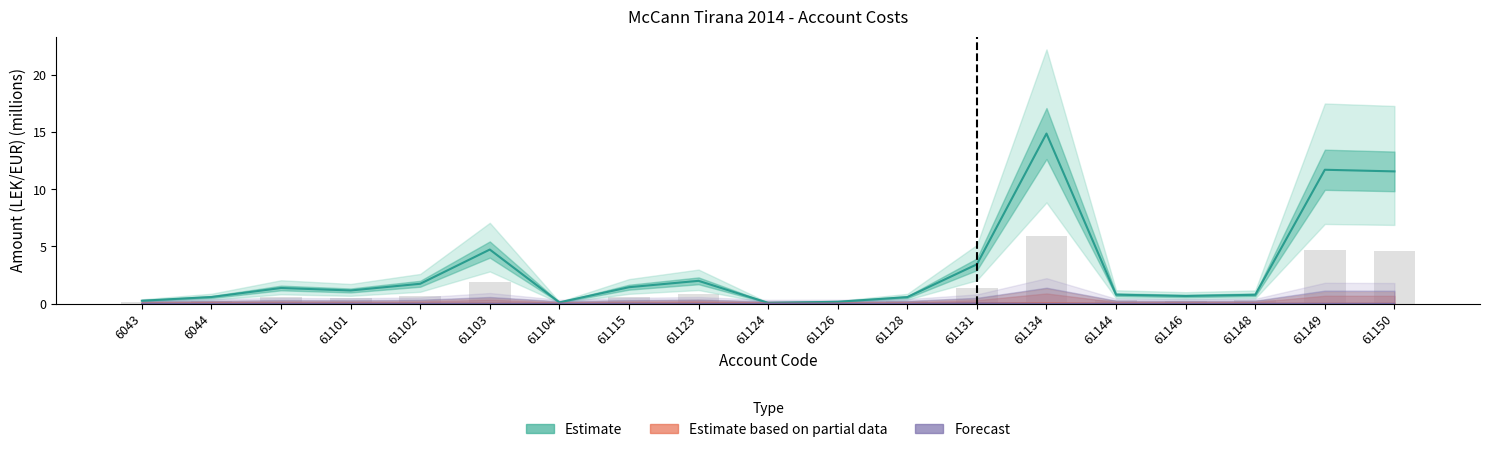

Rank the series at 61102 from lowest to highest value.

Estimate based on partial data, Forecast, Estimate